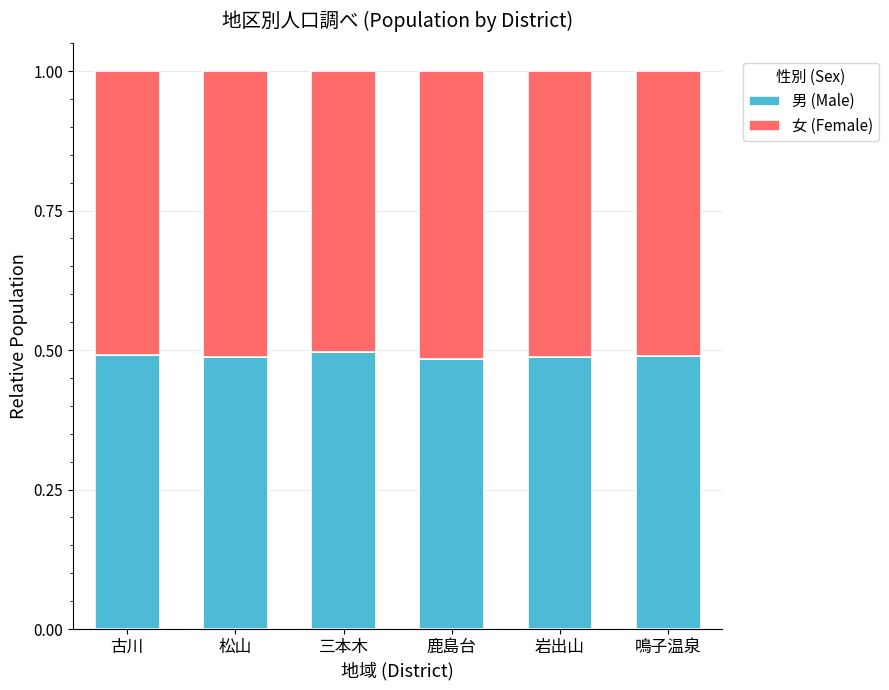

How many 男 (Male) values are between 0 and 1?

6